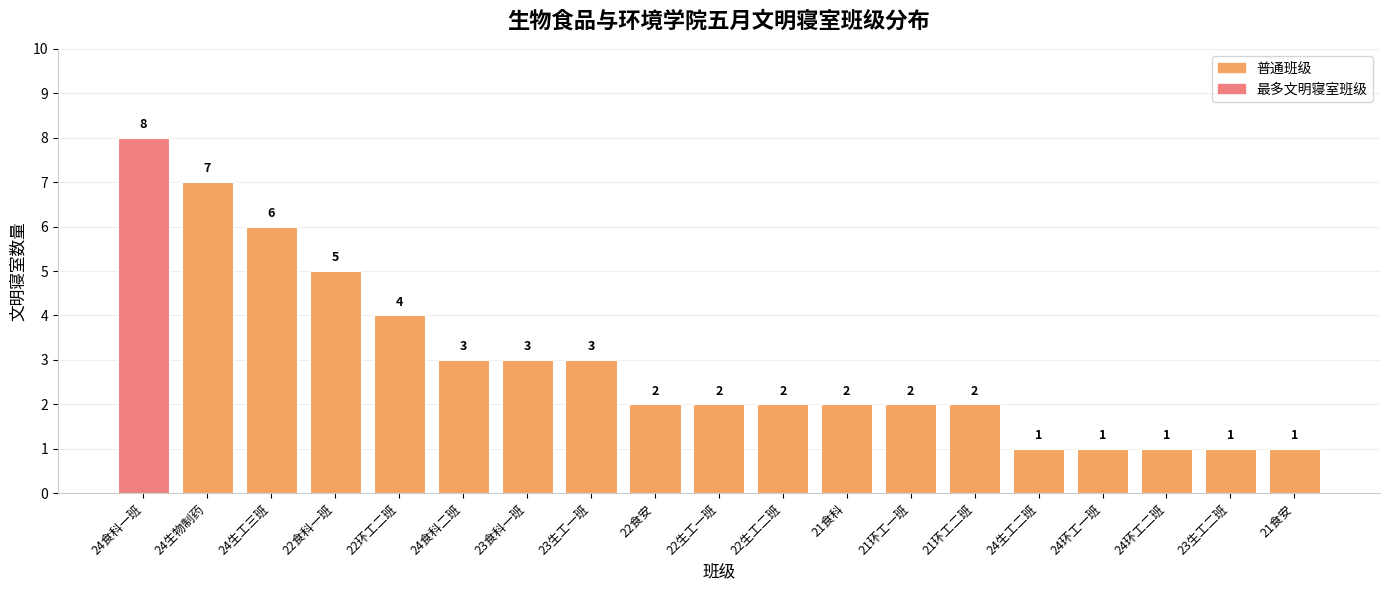

What is the greatest value displayed?

8